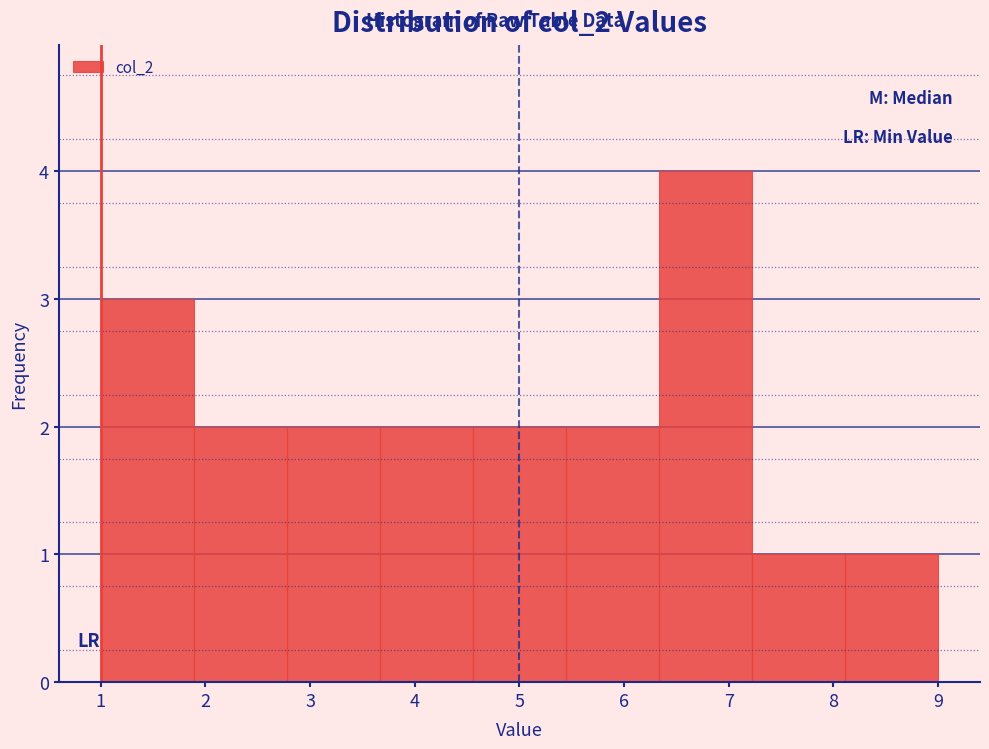

Reading left to right, list every bar in this chart as the range it spans on the x-axis followed by its height. Neither the bar edges nor the heights are printed on the chart, so give them approximately, as read against the axes.

1.0 to 1.9: 3
1.9 to 2.8: 2
2.8 to 3.7: 2
3.7 to 4.6: 2
4.6 to 5.4: 2
5.4 to 6.3: 2
6.3 to 7.2: 4
7.2 to 8.1: 1
8.1 to 9.0: 1